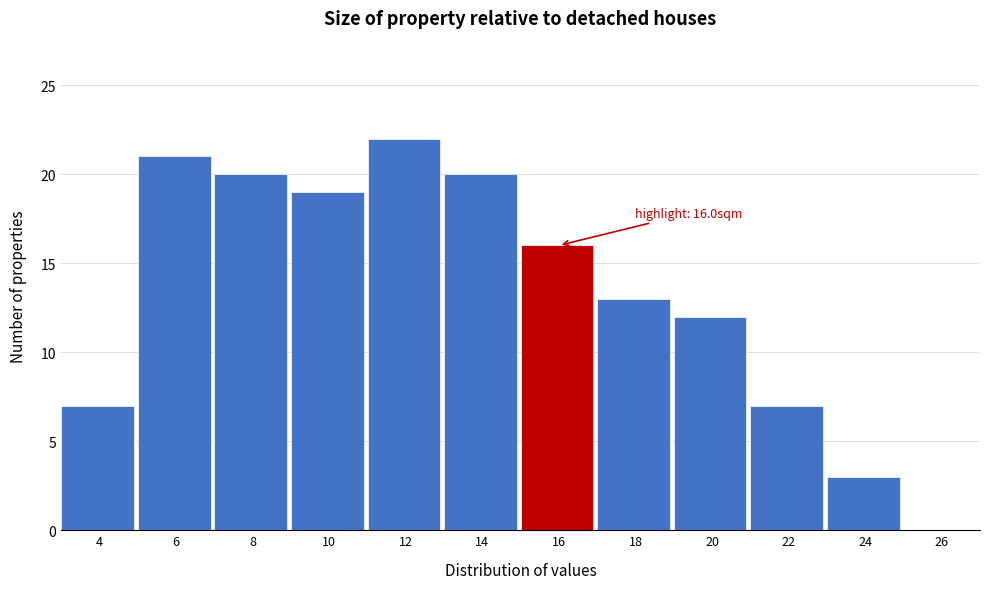

Reading left to right, what are all the values shown in this chart?

4=7	6=21	8=20	10=19	12=22	14=20	16=16	18=13	20=12	22=7	24=3	26=0